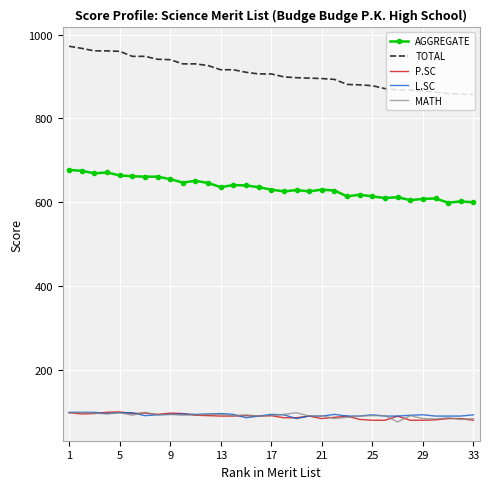

What is the minimum value shown in the chart?

76